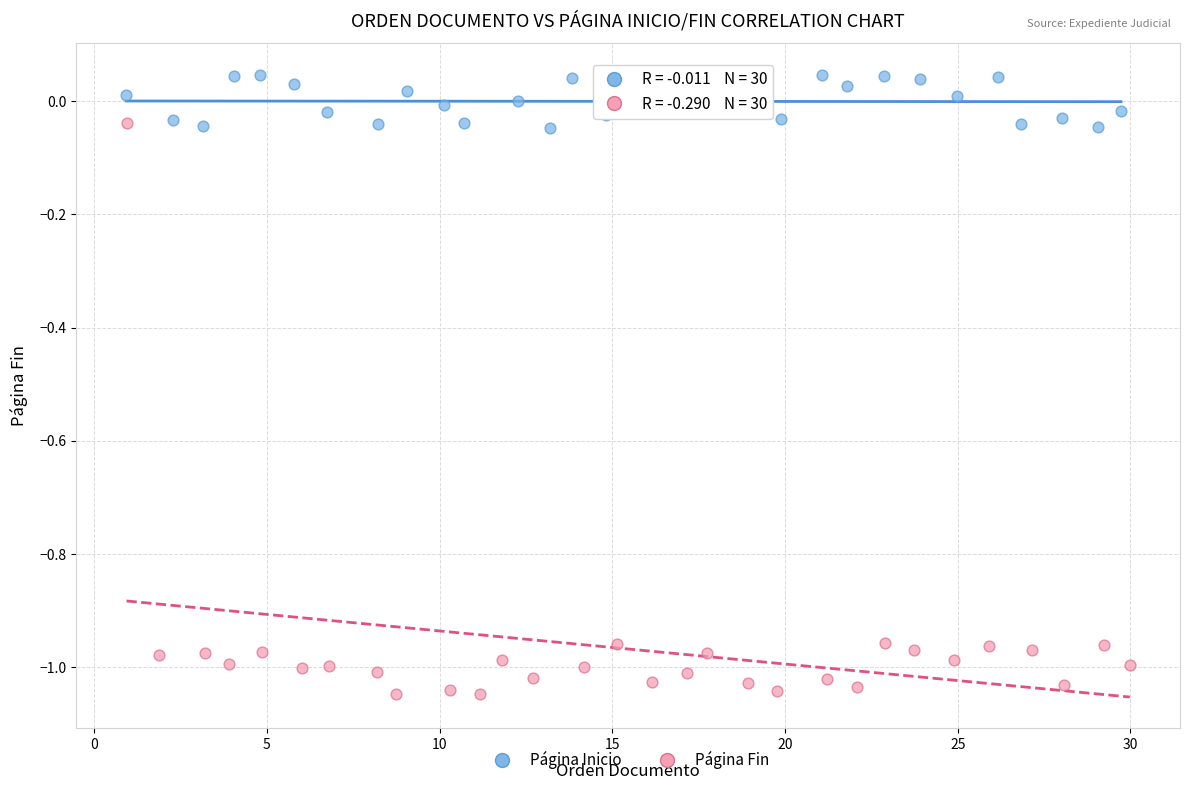

Which series reaches the minimum Y coordinate?

Página Fin